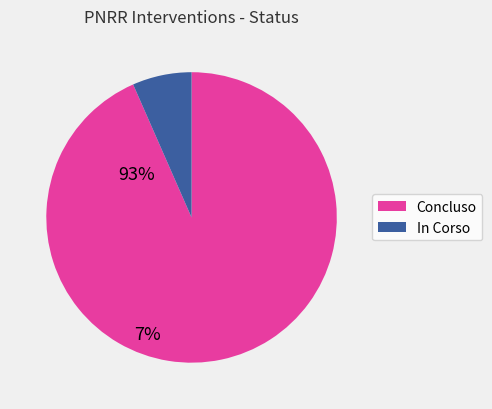

How many segments does this pie chart have?

2